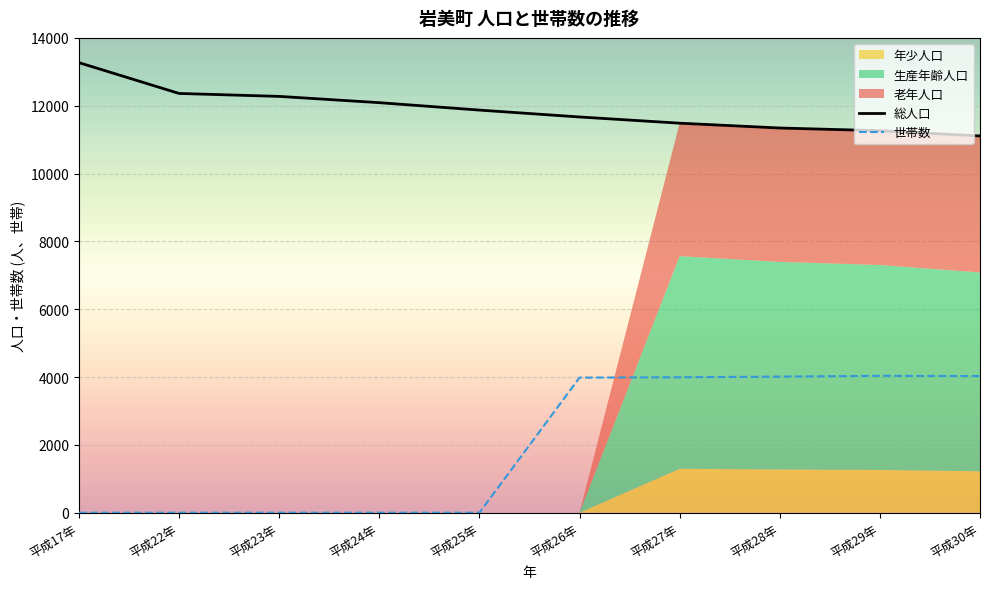

What is the difference between the maximum and minimum values in the 生産年齢人口 series?

6269